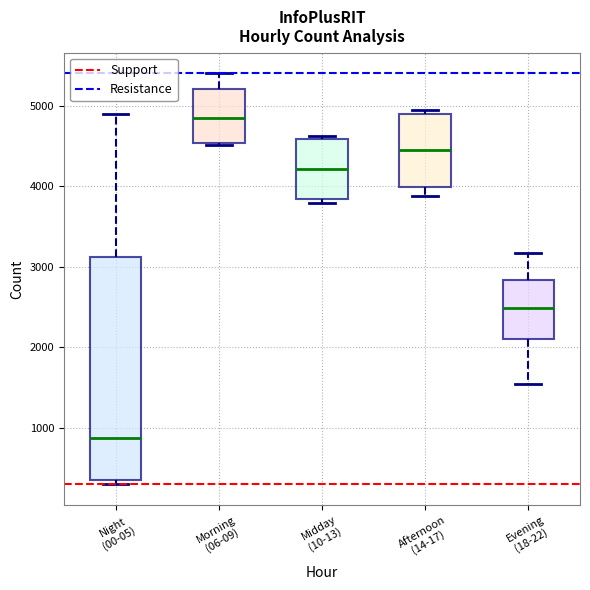

Which box has the lowest median line?

Night (00-05)